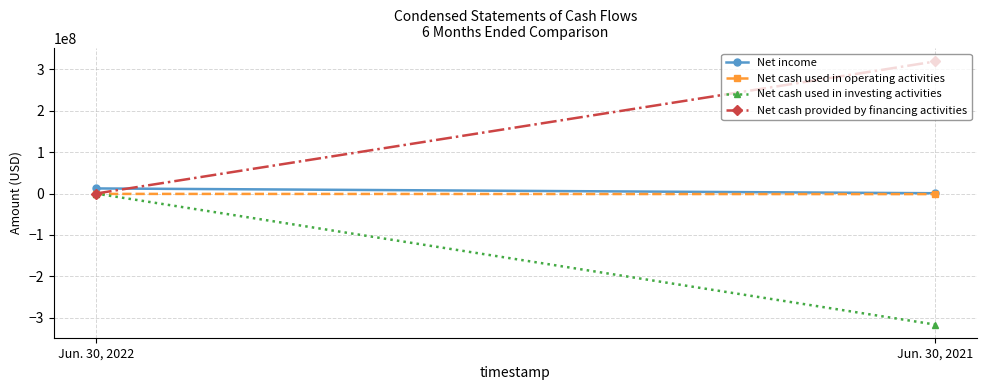

What is the sum of the Net income values at Jun. 30, 2022 and Jun. 30, 2021?

13179742